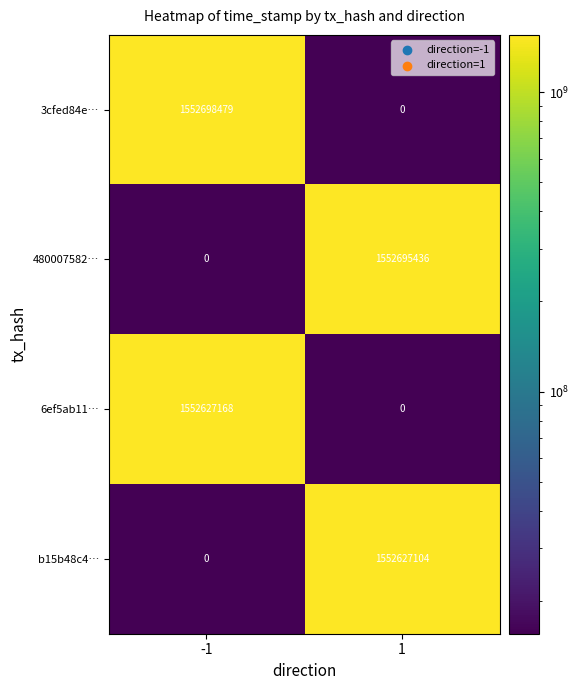

How many distinct data groups are displayed?

4